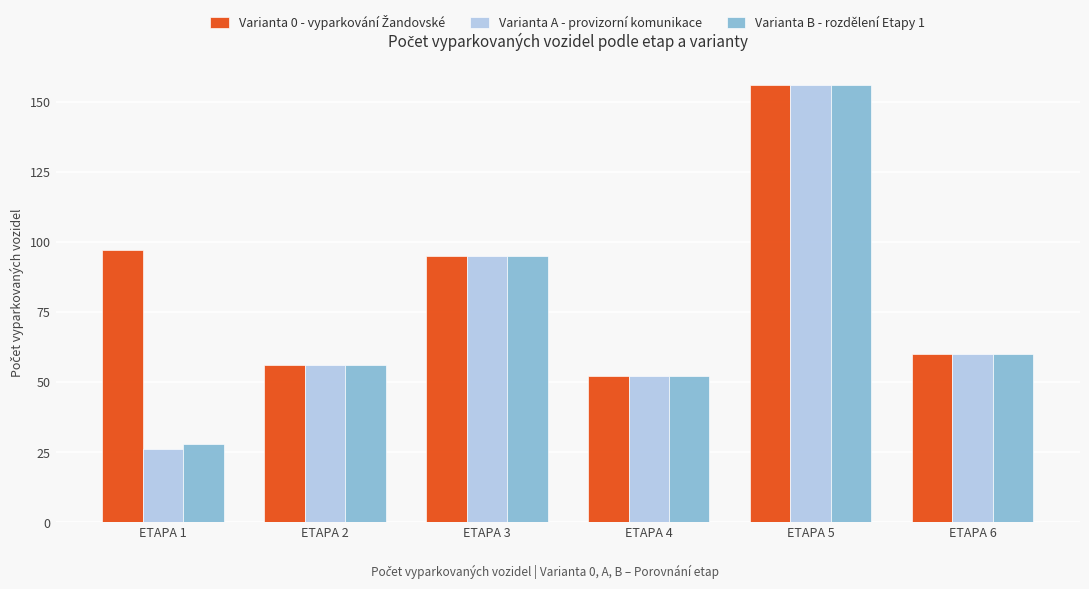

How many bars are there in total?

18